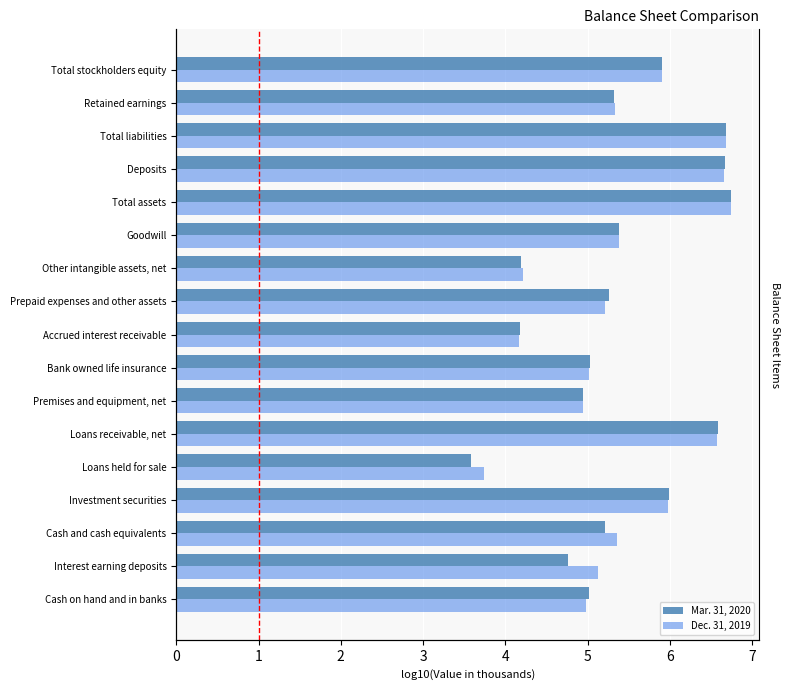

What are all the series names shown in the legend?

Mar. 31, 2020, Dec. 31, 2019